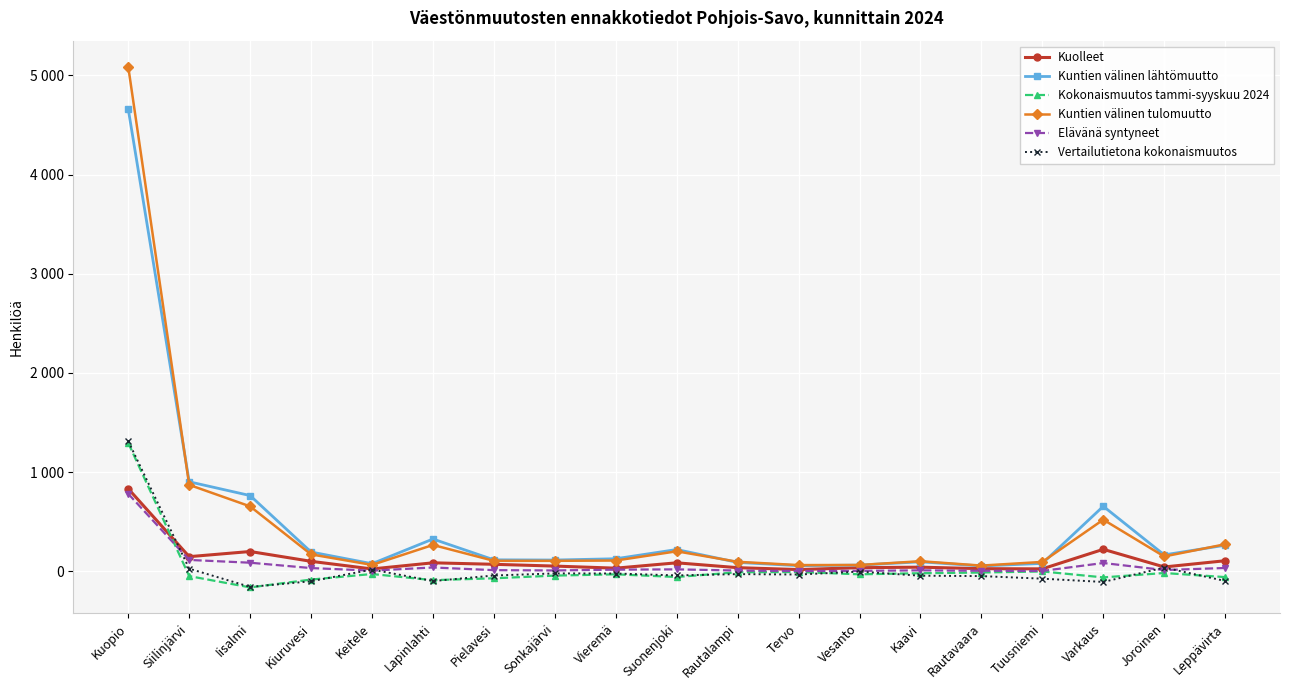

Does the chart display data point markers on the line(s)?

Yes